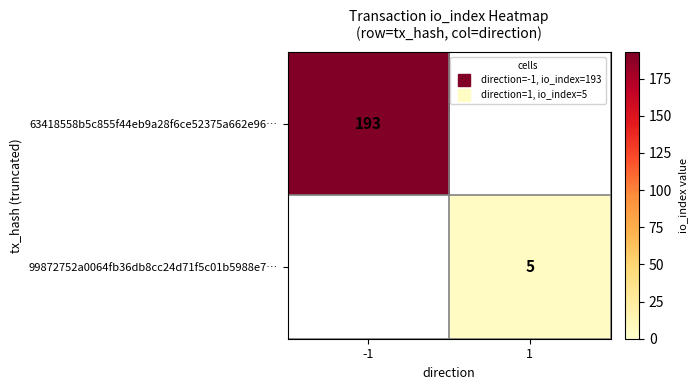

At 1, list the series in order from smallest to largest.

63418558b5c855f44eb9a28f6ce52375a662e96…, 99872752a0064fb36db8cc24d71f5c01b5988e7…